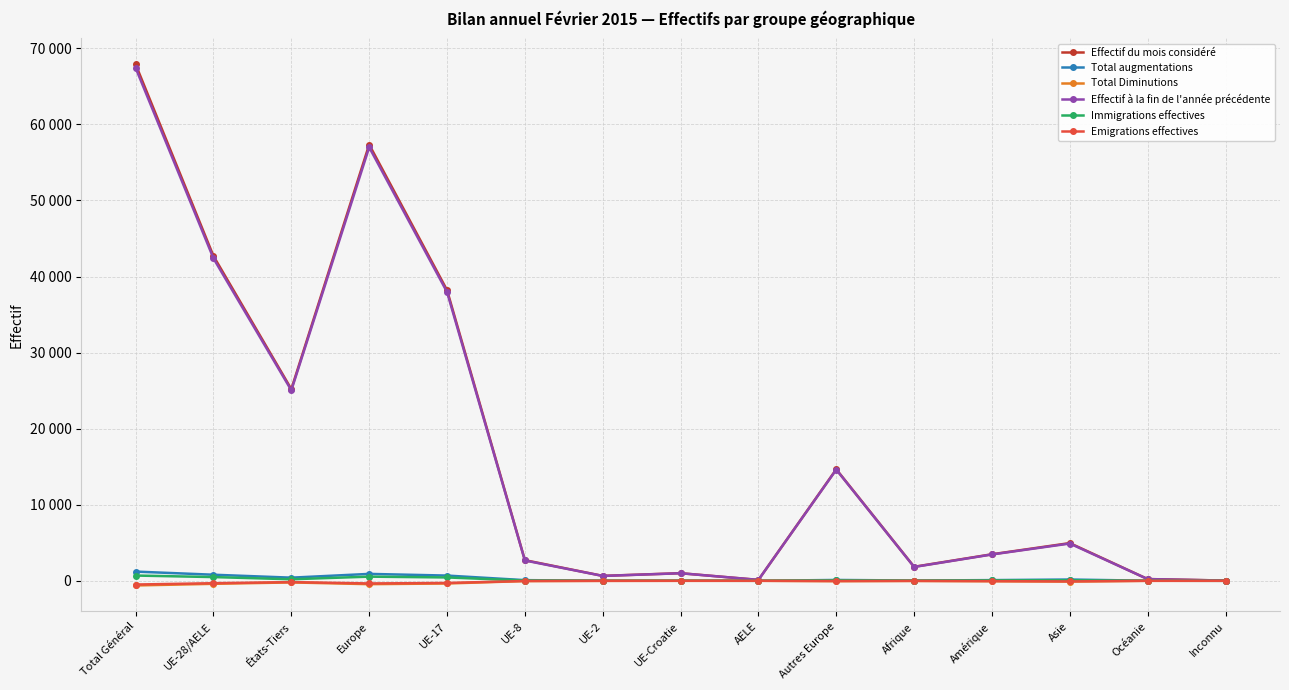

In Total augmentations, how many points are lower than both neighbors (excluding endpoints)?

3